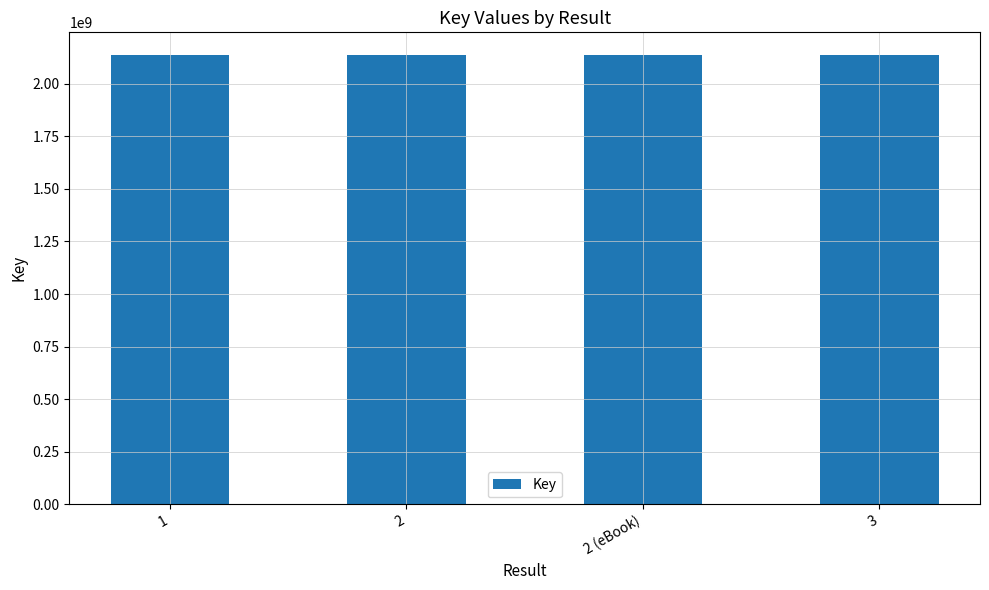

What is the sum of the values at 1 and 3?

4275492398